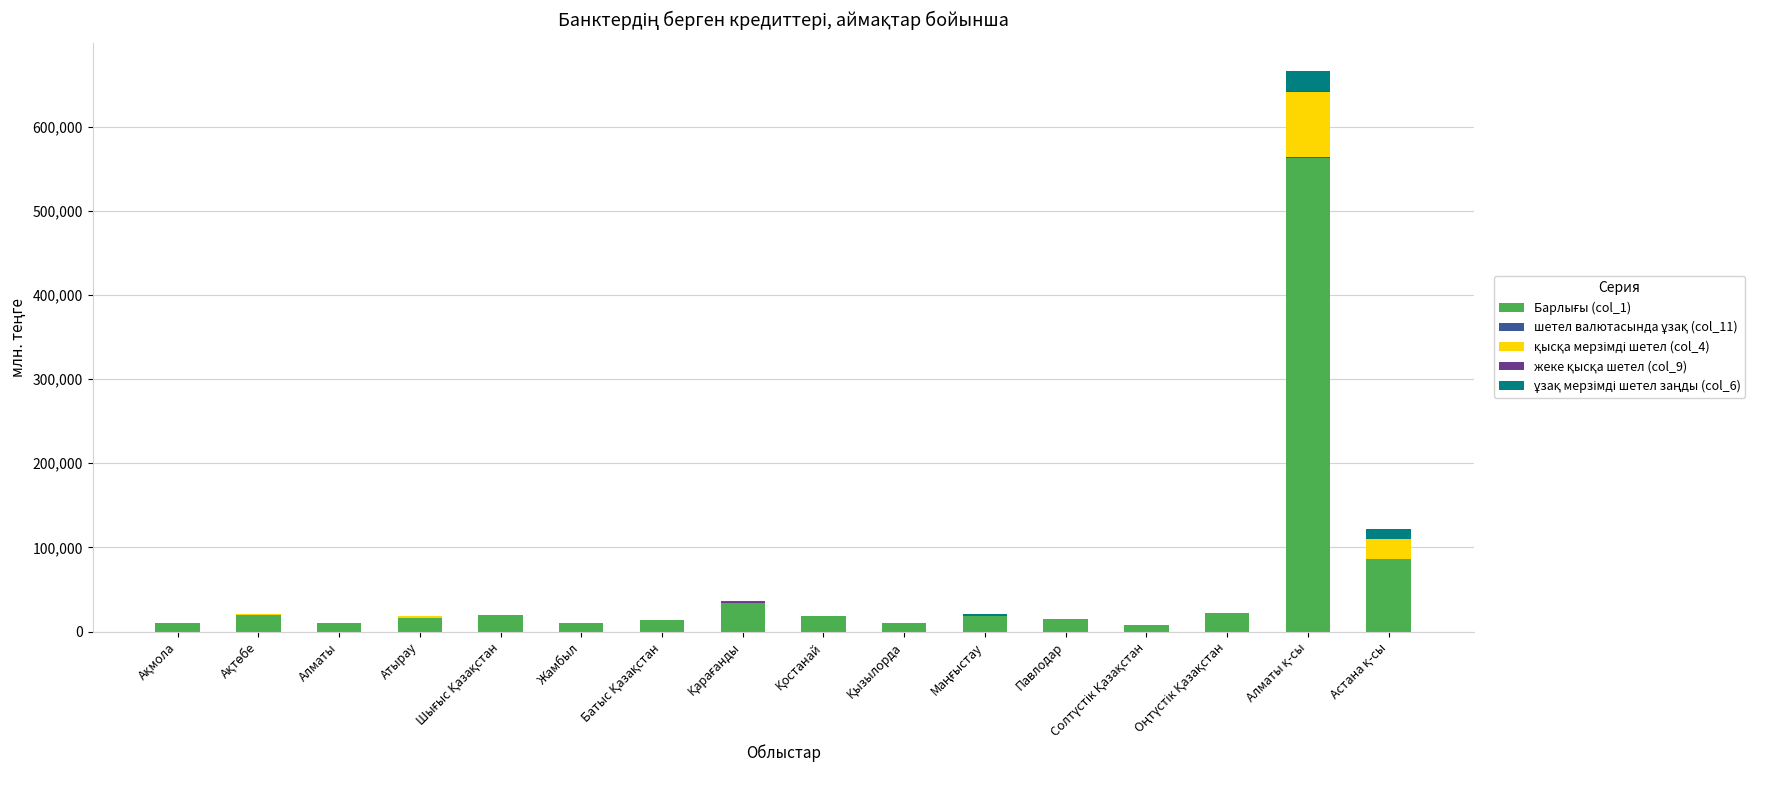

Which category has the highest value in the Барлығы (col_1) series?

Алматы қ-сы